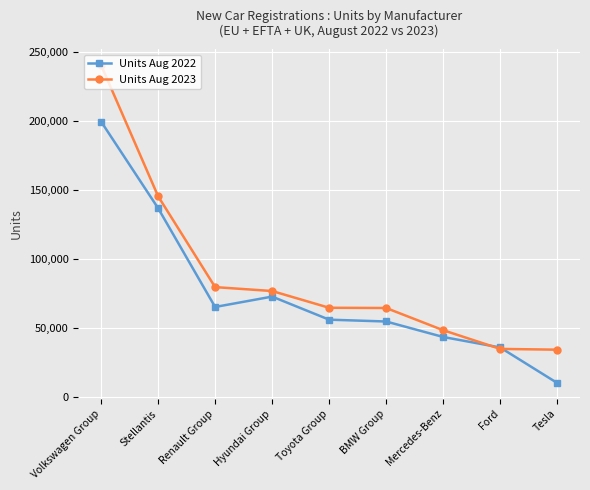

What is the difference between the highest and lowest values at Volkswagen Group?

40934